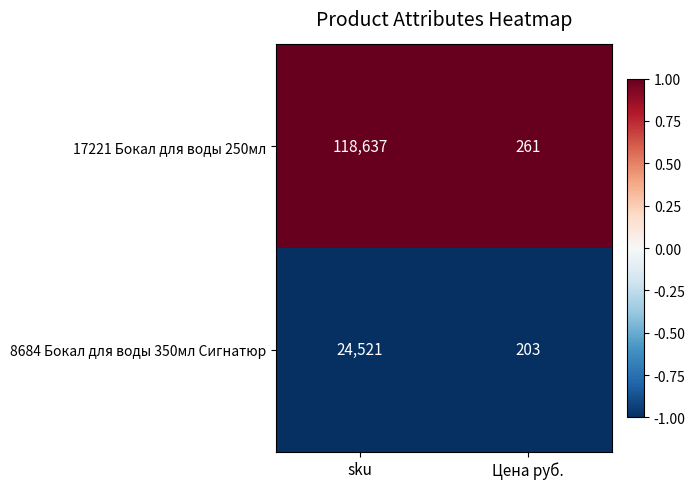

Which series has the largest range (max minus min)?

17221 Бокал для воды 250мл